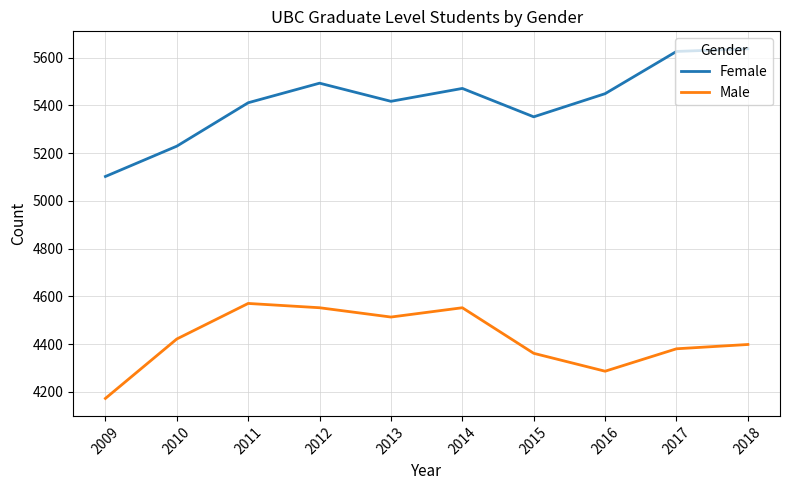

What is the sum of all Male values?

44205